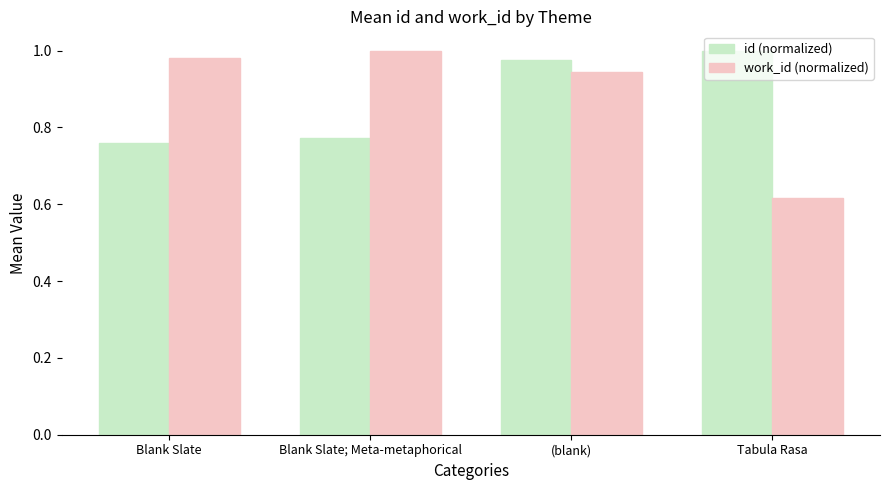

What is the sum of the work_id (normalized) values at Blank Slate; Meta-metaphorical and (blank)?

1.9